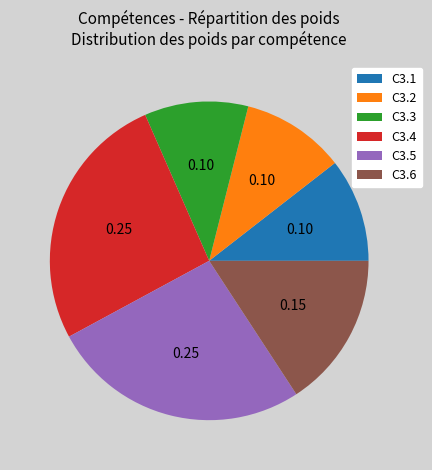

Count the number of slices in the pie.

6